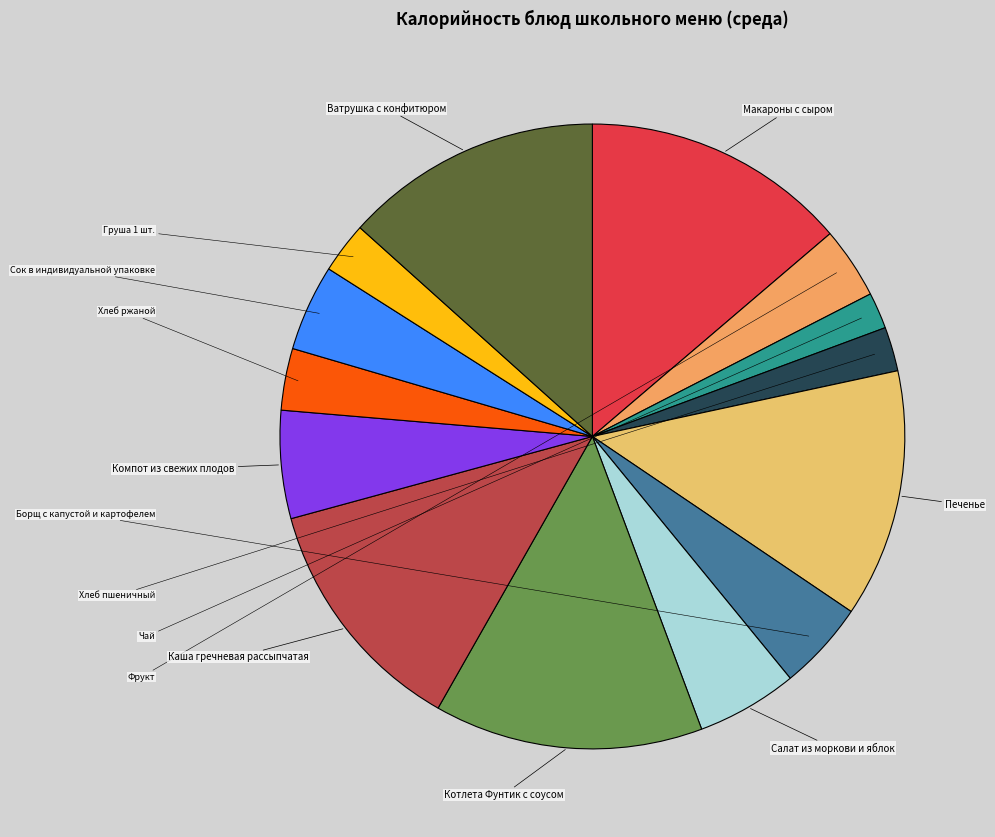

What percentage is the Салат из моркови и яблок slice, to the nearest percent?

5%